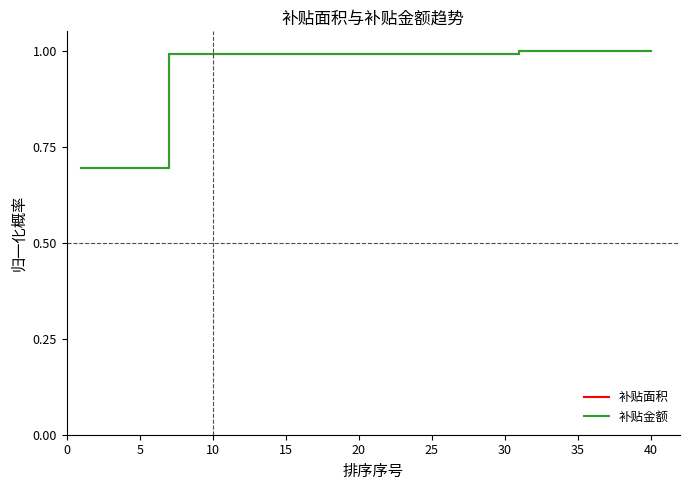

True or false: 补贴金额 and 补贴面积 intersect in this chart.

False